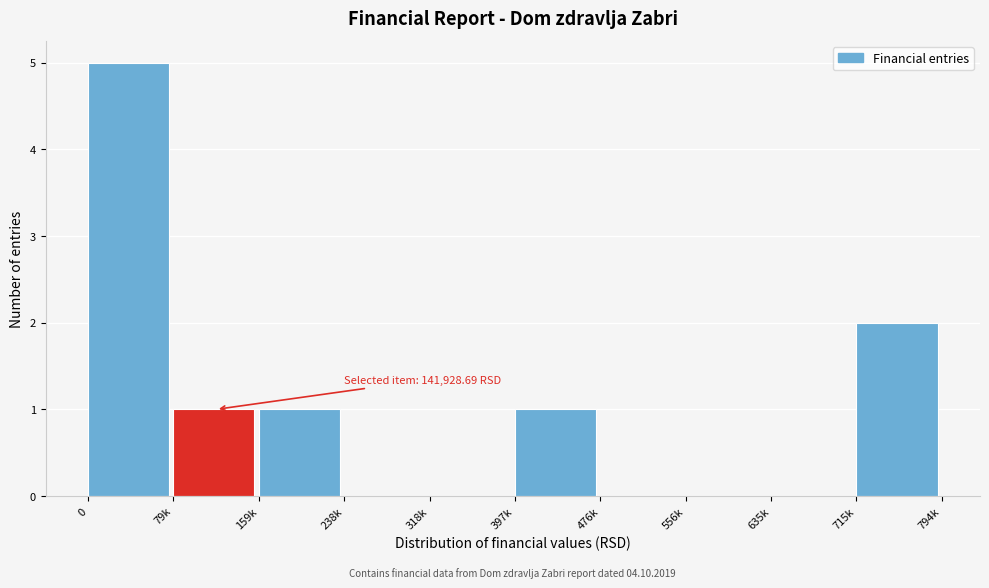

Reading right to left, what are all the values shown in this chart?

715k=2	635k=0	556k=0	476k=0	397k=1	318k=0	238k=0	159k=1	79k=1	0=5